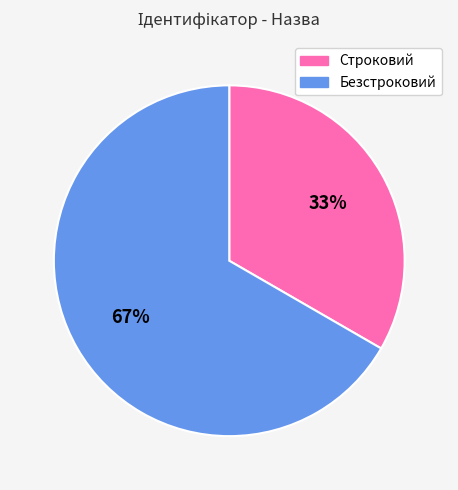

To the nearest percent, what portion does Безстроковий represent?

67%